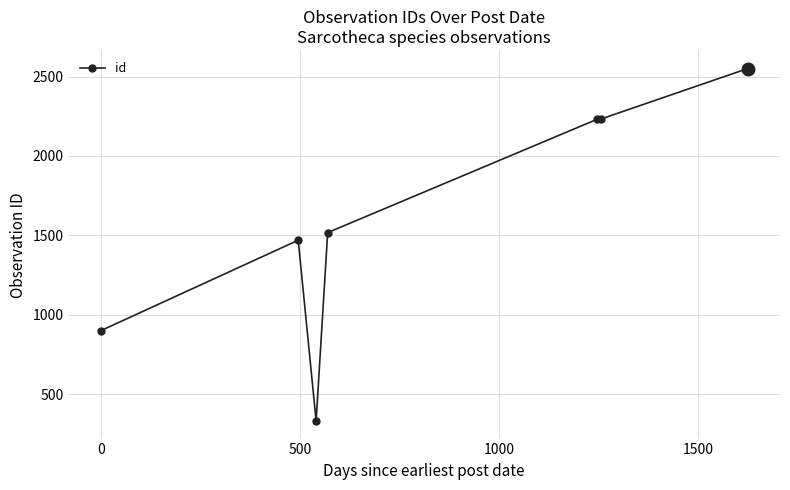

What is the value of the 2nd point from the left?

1470